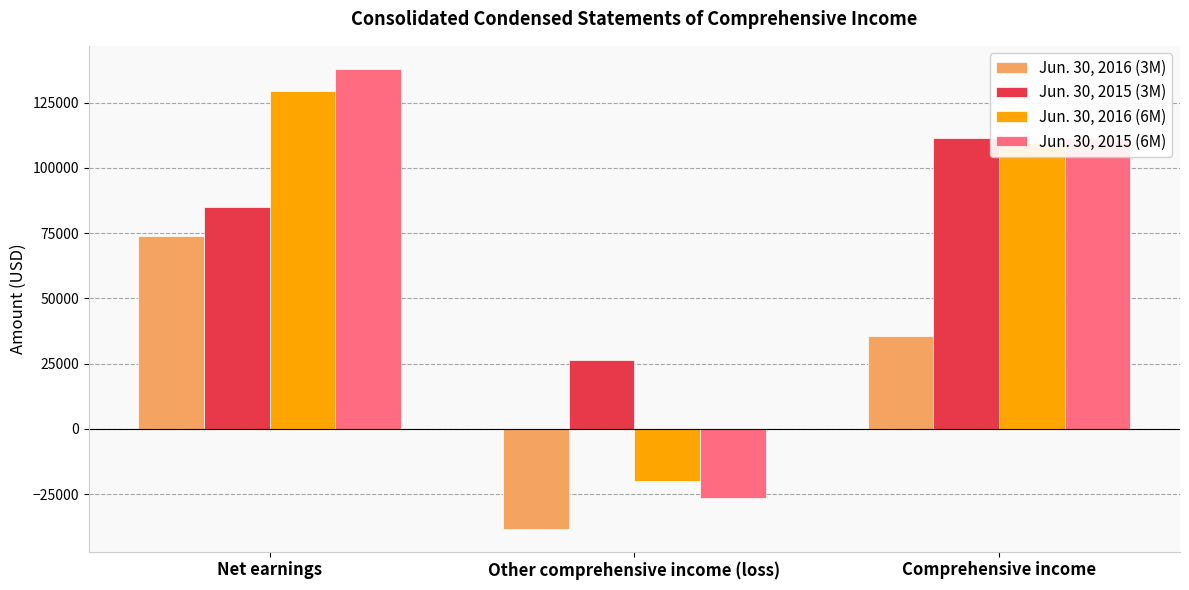

How many Jun. 30, 2015 (3M) values are between 26174 and 111333?

3